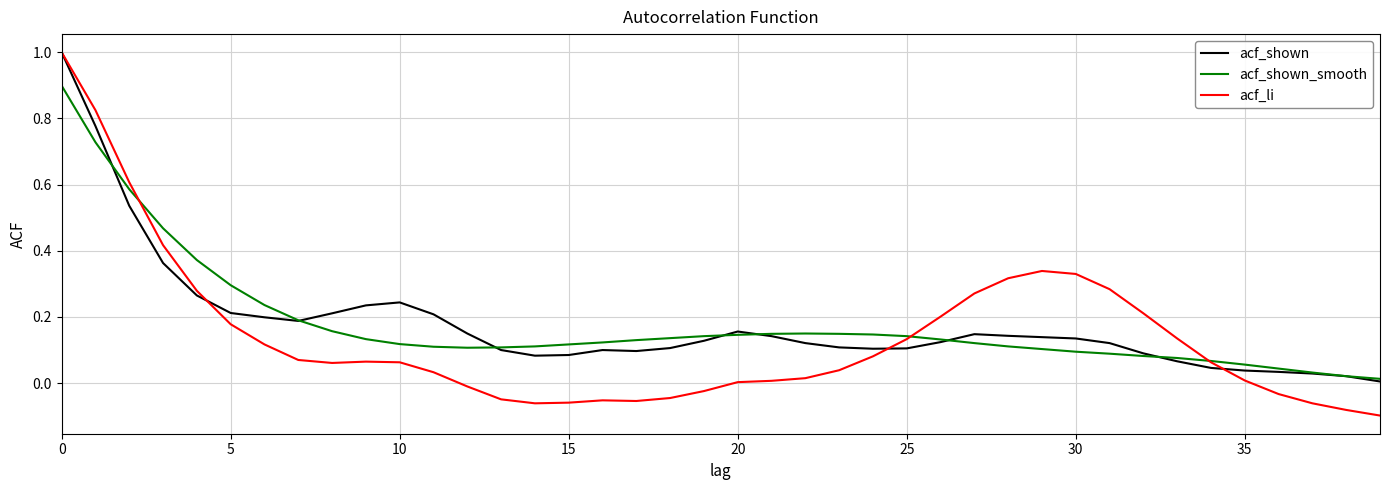

What is the maximum value for acf_li?

1.0